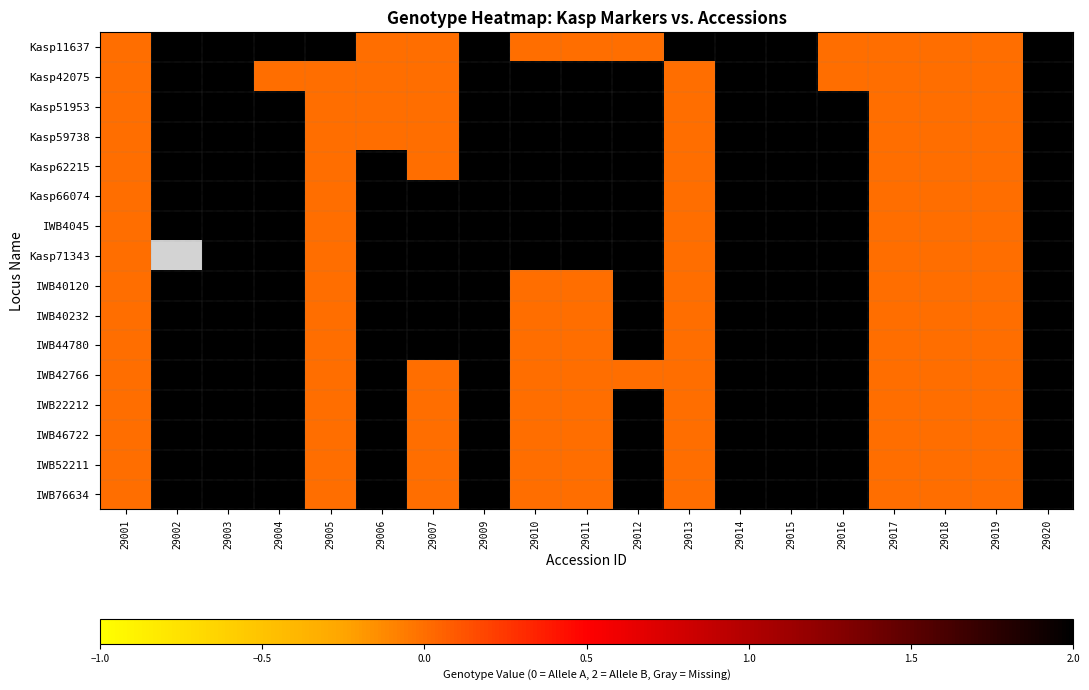

At 29017, list the series in order from smallest to largest.

Kasp11637, Kasp42075, Kasp51953, Kasp59738, Kasp62215, Kasp66074, IWB4045, Kasp71343, IWB40120, IWB40232, IWB44780, IWB42766, IWB22212, IWB46722, IWB52211, IWB76634